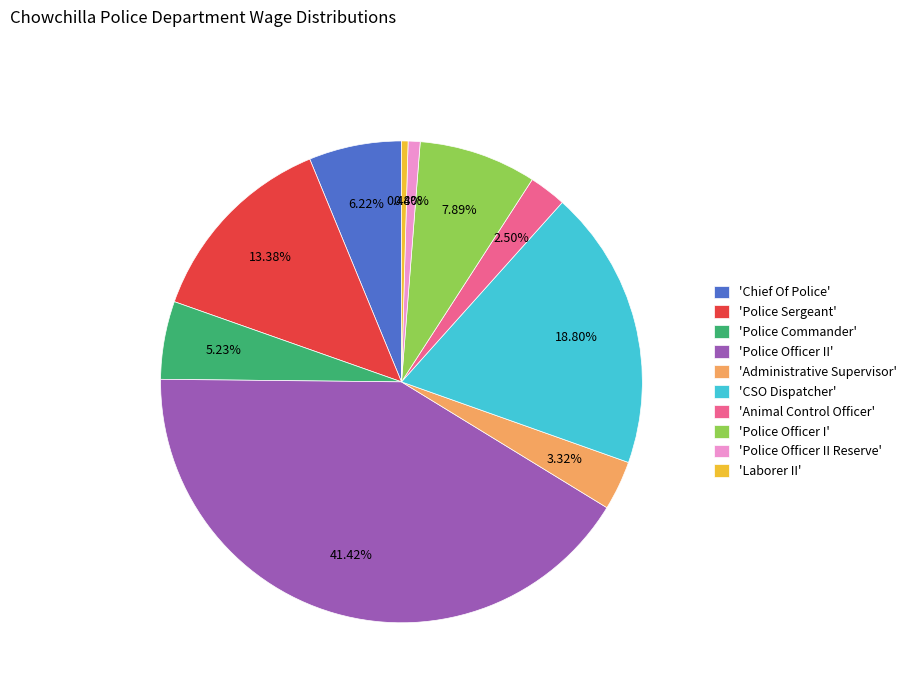

What is the largest slice in the pie chart?

'Police Officer II'